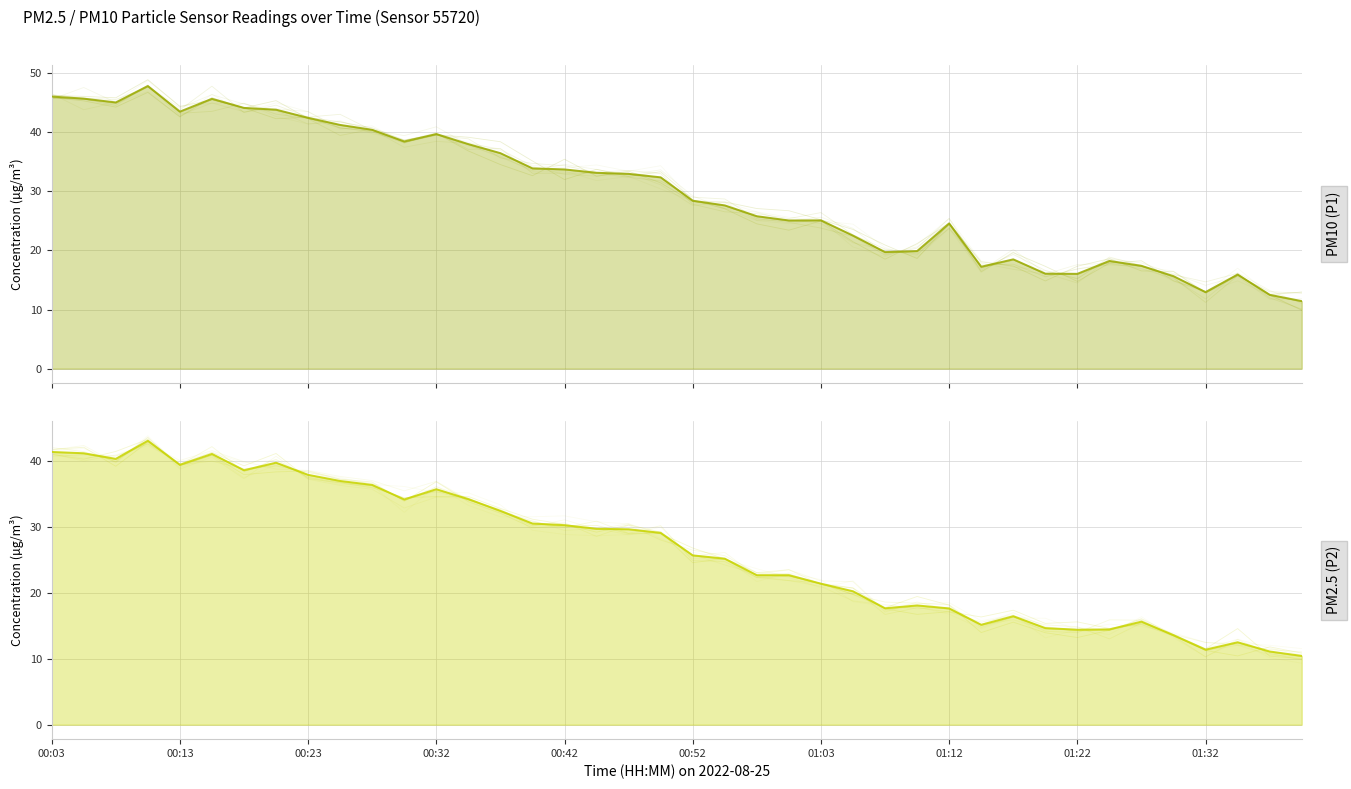

True or false: PM10 (P1) has more than 0 interior local peaks.

True